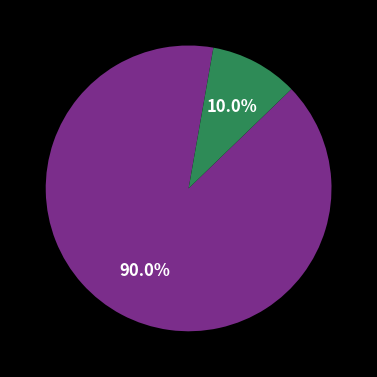

Is there a majority slice in this chart?

Yes